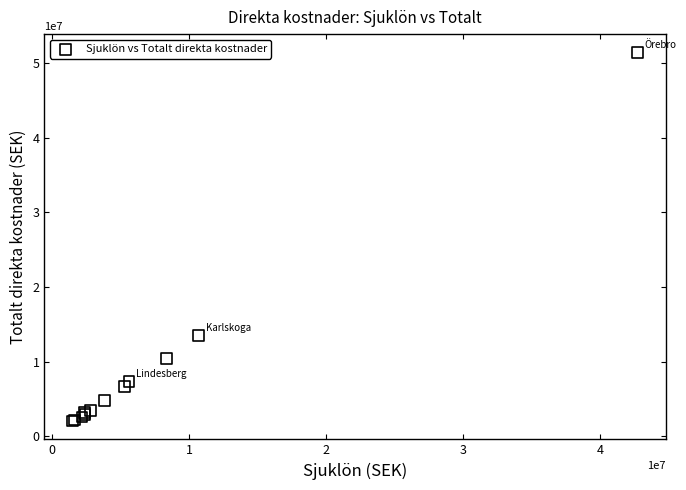

What Y value in the scatter plot is closest to 26742385?

13505377